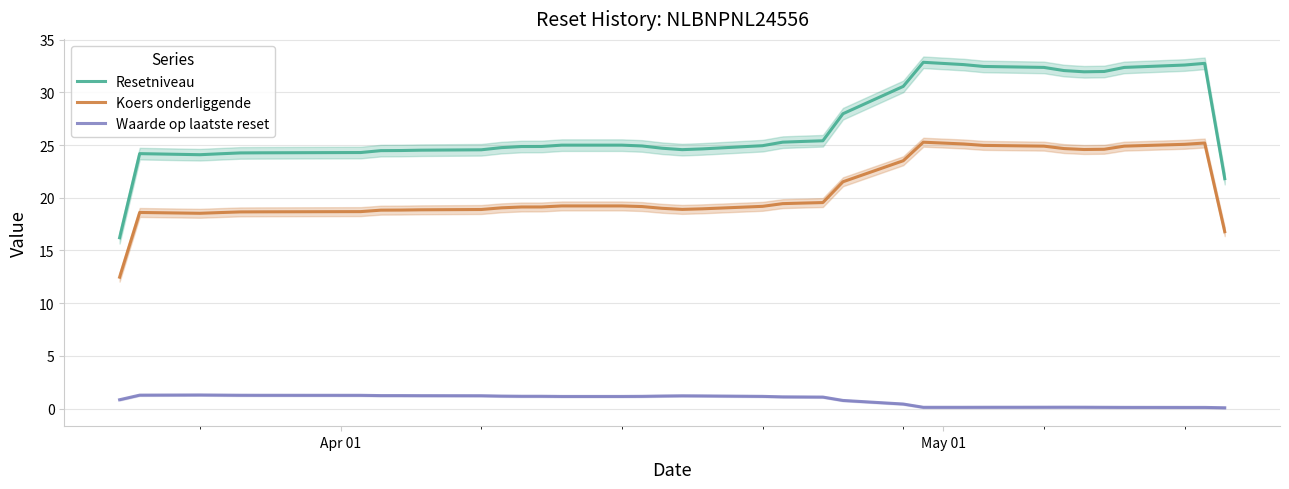

True or false: Koers onderliggende and Waarde op laatste reset intersect in this chart.

False